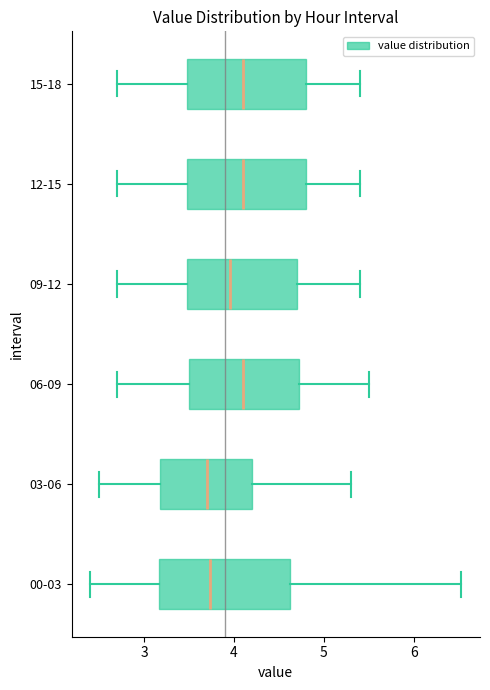

Reading bottom to top, transcribe this box plot: for each box, give where its median line is, the range the box spans, and where its two whiskers end, as read against the x-axis. The values are not printed on the chart, so give them approximately, as read against the axis.

00-03: median 3.7, box 3.2 to 4.6, whiskers 2.4 to 6.5
03-06: median 3.7, box 3.2 to 4.2, whiskers 2.5 to 5.3
06-09: median 4.1, box 3.5 to 4.7, whiskers 2.7 to 5.5
09-12: median 4.0, box 3.5 to 4.7, whiskers 2.7 to 5.4
12-15: median 4.1, box 3.5 to 4.8, whiskers 2.7 to 5.4
15-18: median 4.1, box 3.5 to 4.8, whiskers 2.7 to 5.4